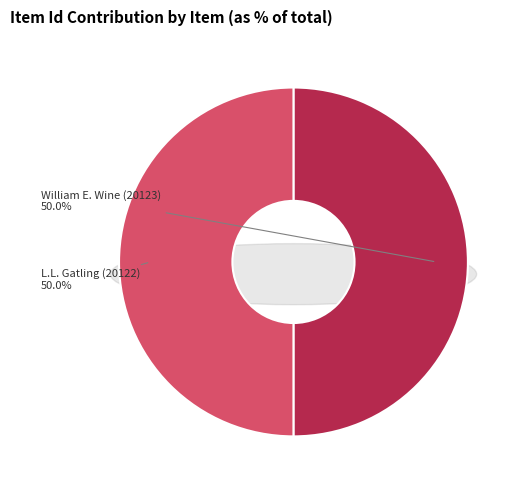

What is the total percentage of William E. Wine (20123) and L.L. Gatling (20122)?

100.0%